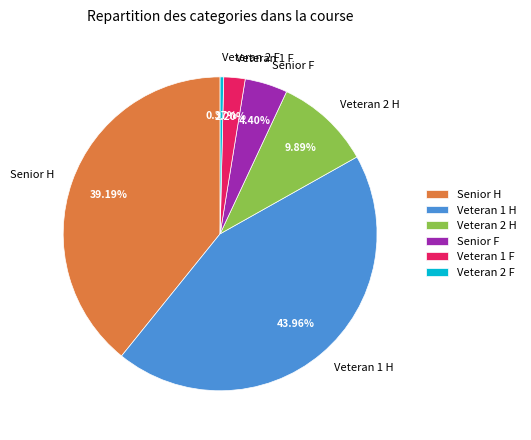

How many slices are in this pie chart?

6